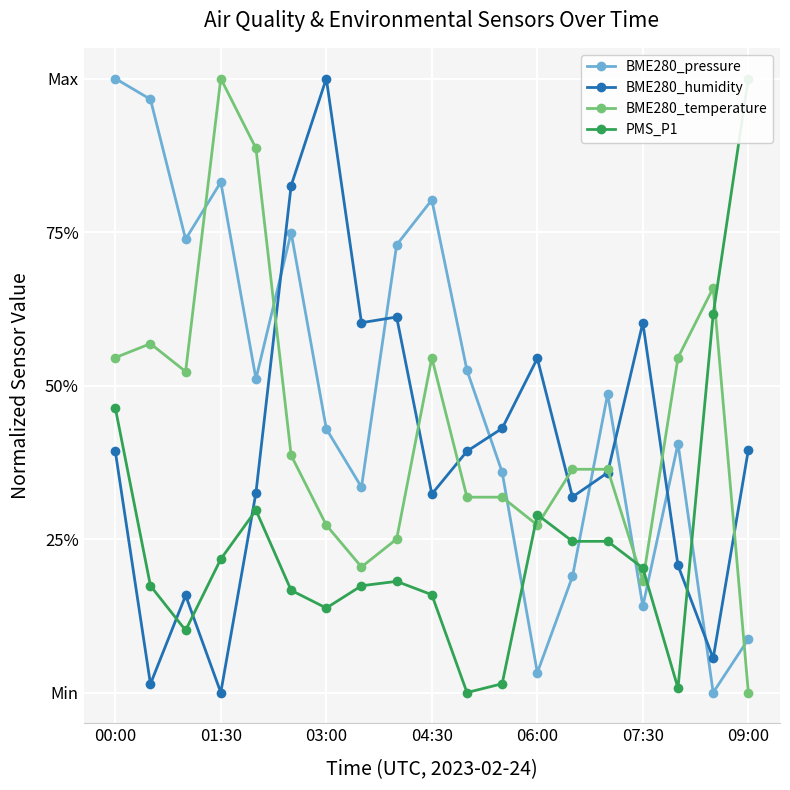

How many interior local peaks does the PMS_P1 series have?

3